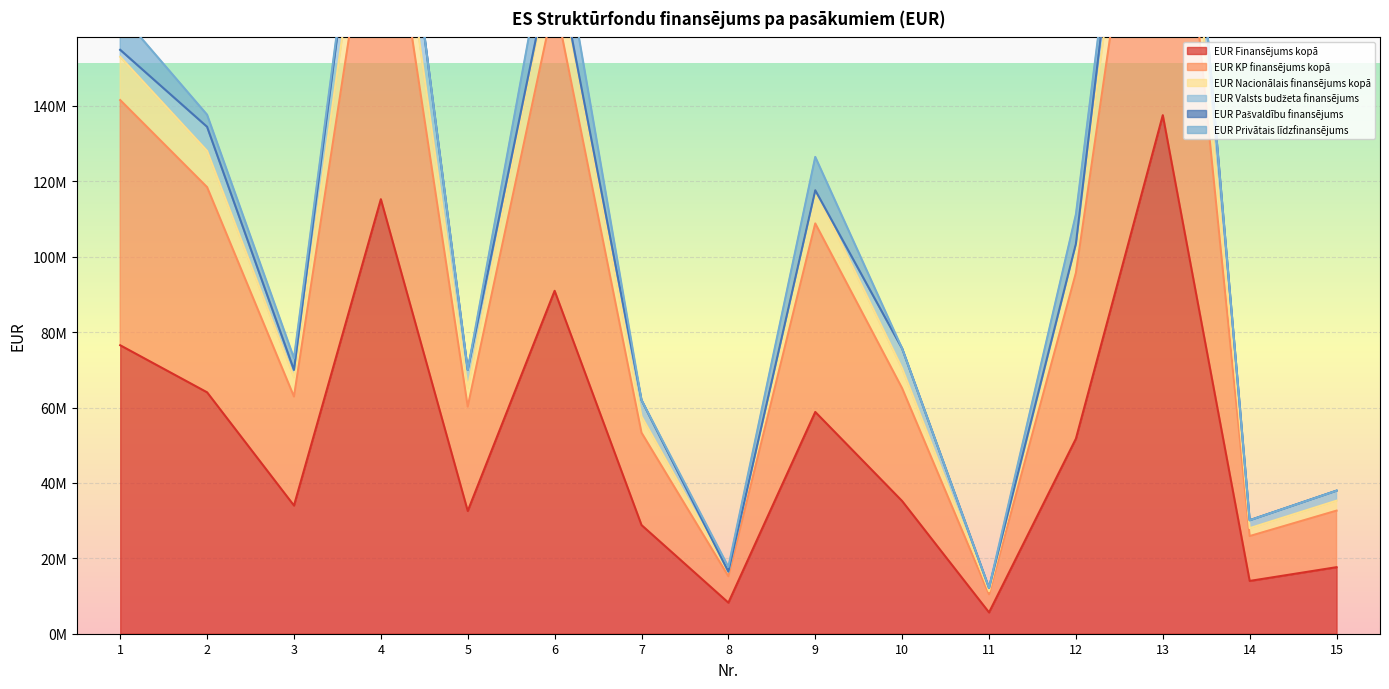

What is the maximum value shown in the chart?

275081680